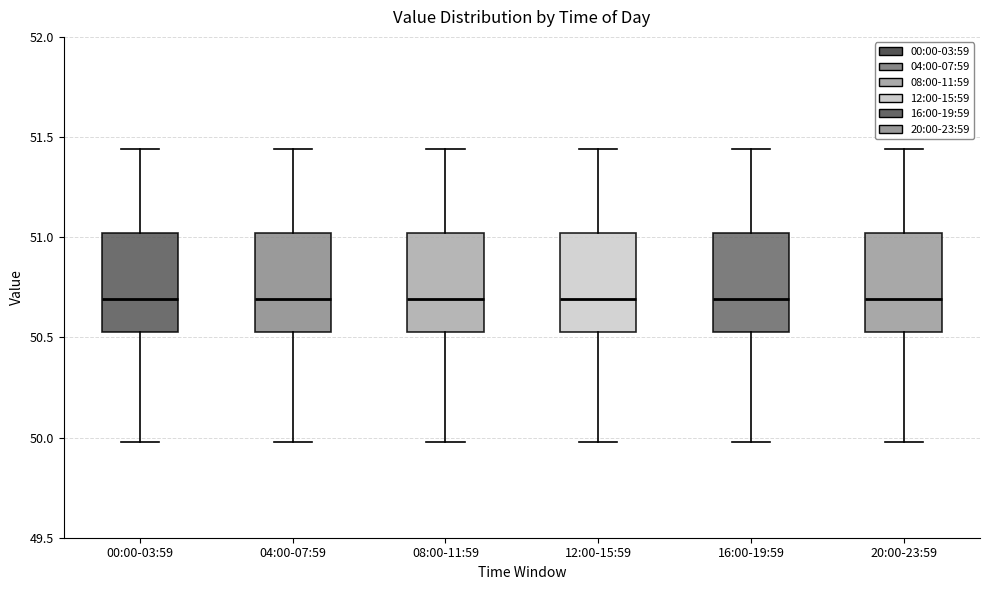

Reading left to right, transcribe this box plot: for each box, give where its median line is, the range the box spans, and where its two whiskers end, as read against the y-axis. The values are not printed on the chart, so give them approximately, as read against the axis.

00:00-03:59: median 50.70, box 50.55 to 51.00, whiskers 50.00 to 51.45
04:00-07:59: median 50.70, box 50.55 to 51.00, whiskers 50.00 to 51.45
08:00-11:59: median 50.70, box 50.55 to 51.00, whiskers 50.00 to 51.45
12:00-15:59: median 50.70, box 50.55 to 51.00, whiskers 50.00 to 51.45
16:00-19:59: median 50.70, box 50.55 to 51.00, whiskers 50.00 to 51.45
20:00-23:59: median 50.70, box 50.55 to 51.00, whiskers 50.00 to 51.45